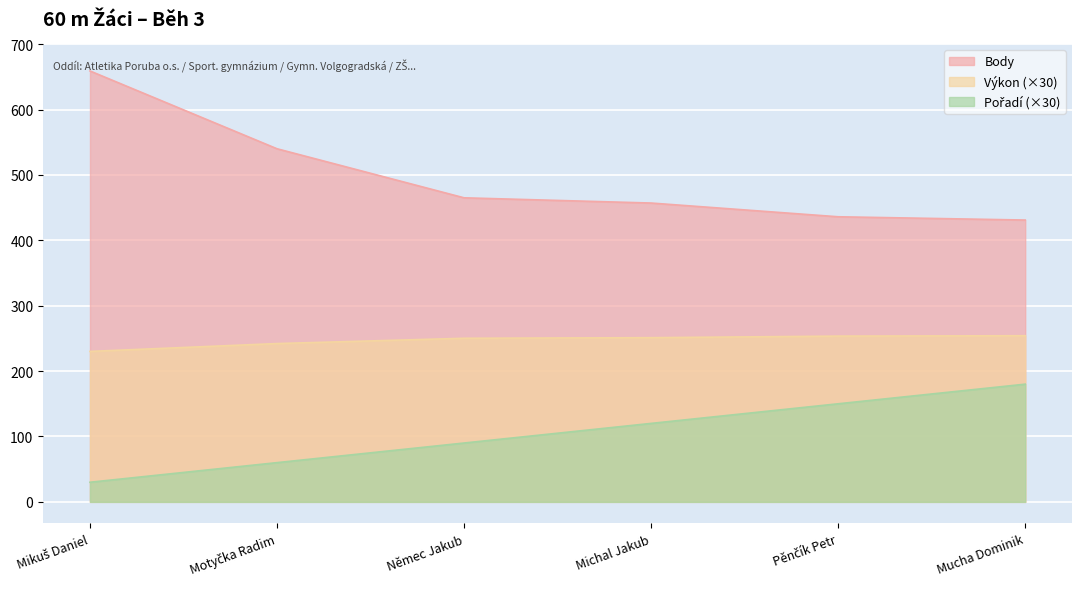

List the labels in order of Body value, smallest first.

Mucha Dominik, Pěnčík Petr, Michal Jakub, Němec Jakub, Motyčka Radim, Mikuš Daniel